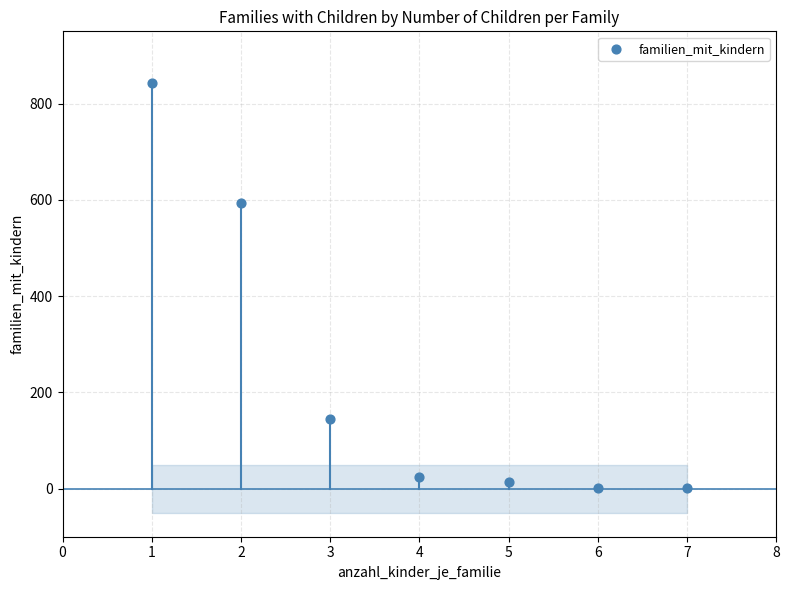

What is the average Y value?

232